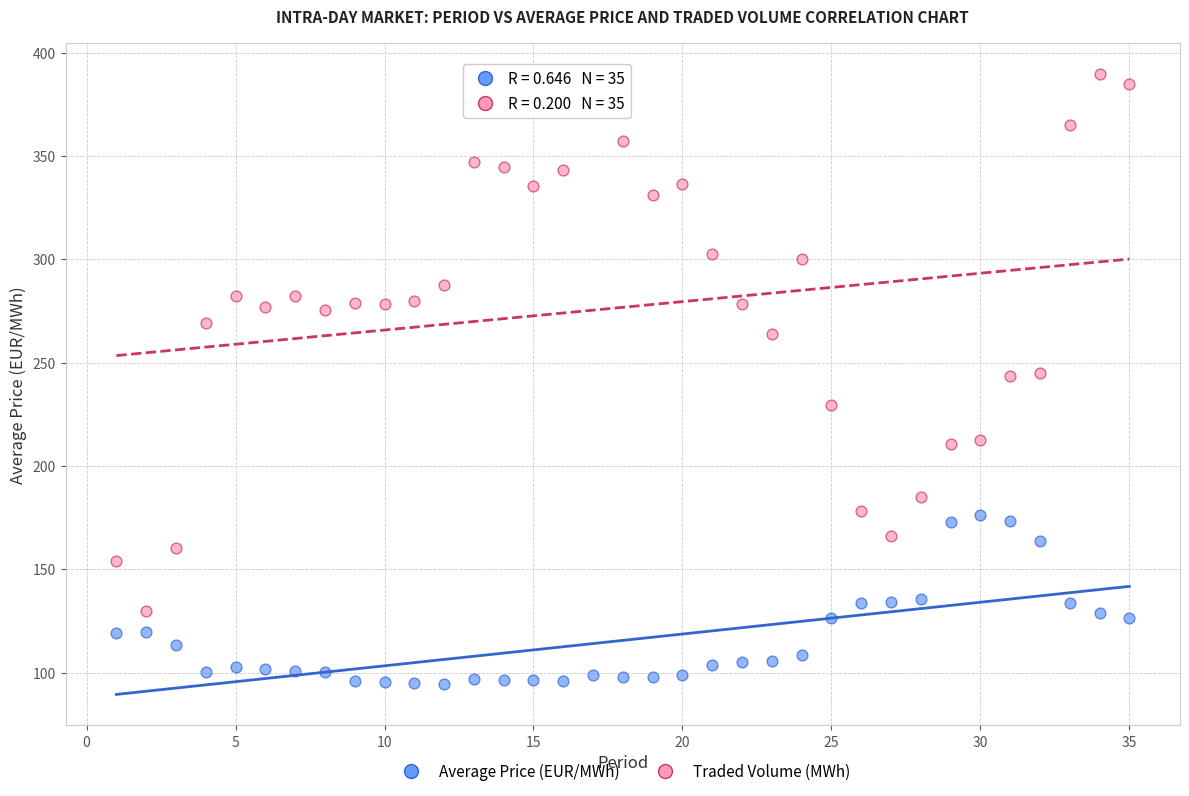

Which series has the widest spread of Y values?

Traded Volume (MWh)